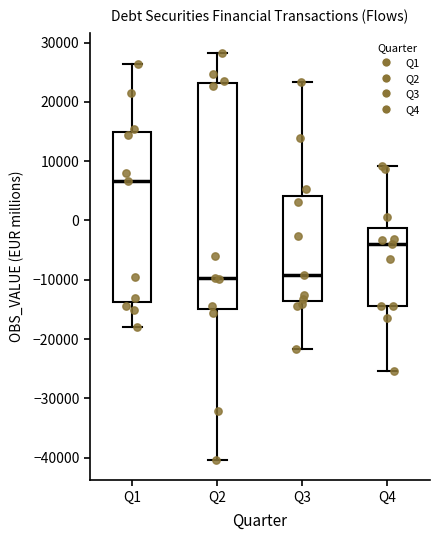

Reading left to right, read every box against the y-axis: the position of its median line, the range the box covers, and the ends of its whiskers. The values are not printed on the chart, so give them approximately, as read against the axis.

Q1: median 7000, box -14000 to 15000, whiskers -18000 to 26000
Q2: median -10000, box -15000 to 23000, whiskers -40000 to 28000
Q3: median -9000, box -14000 to 4000, whiskers -22000 to 23000
Q4: median -4000, box -14000 to -1000, whiskers -25000 to 9000